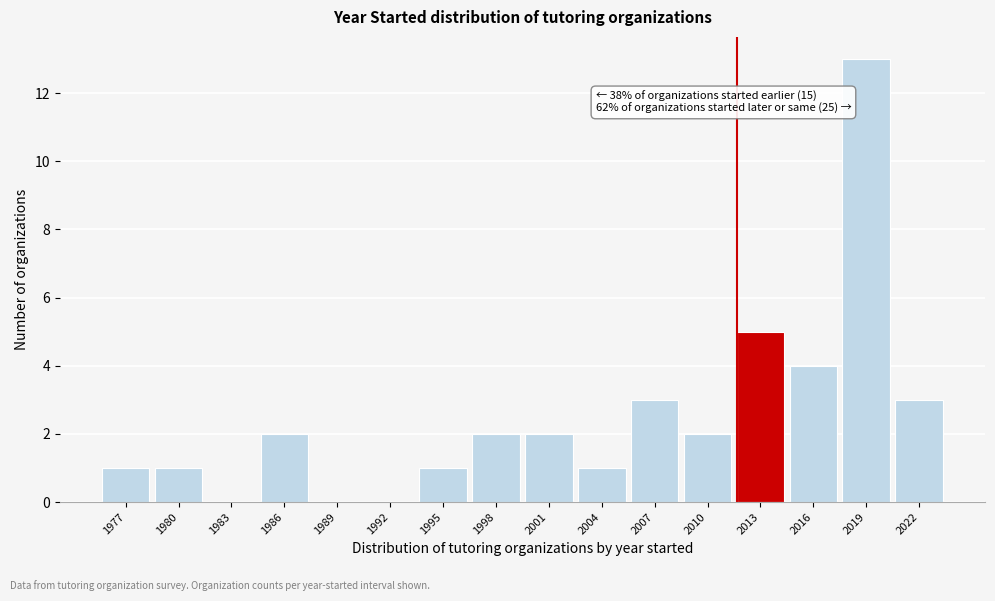

Reading left to right, extract all data points from this chart.

1977=1	1980=1	1983=0	1986=2	1989=0	1992=0	1995=1	1998=2	2001=2	2004=1	2007=3	2010=2	2013=5	2016=4	2019=13	2022=3